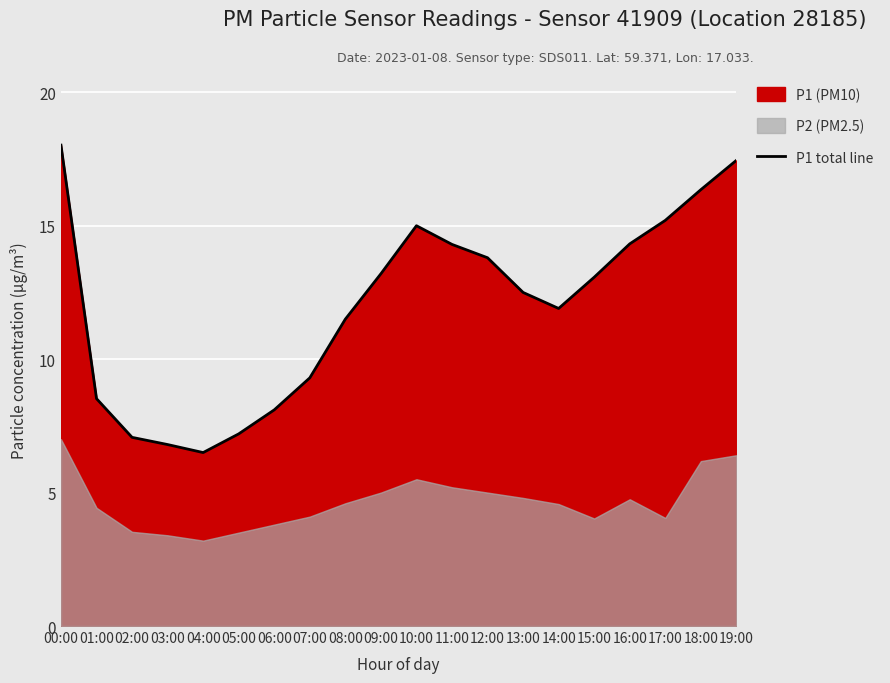

Is it true that the value at 06:00 is 12.5?

False